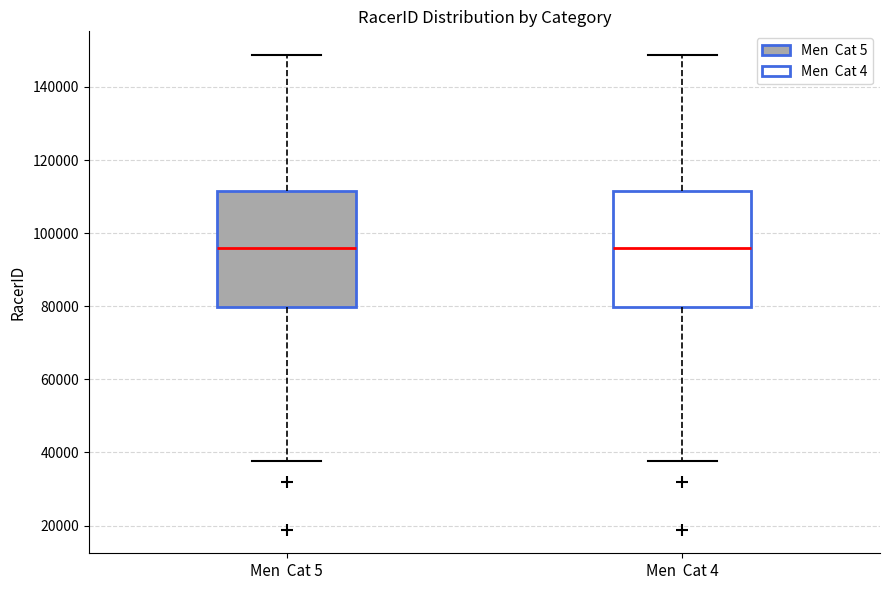

Reading left to right, transcribe this box plot: for each box, give where its median line is, the range the box spans, and where its two whiskers end, as read against the y-axis. The values are not printed on the chart, so give them approximately, as read against the axis.

Men Cat 5: median 96000, box 80000 to 112000, whiskers 38000 to 148000
Men Cat 4: median 96000, box 80000 to 112000, whiskers 38000 to 148000